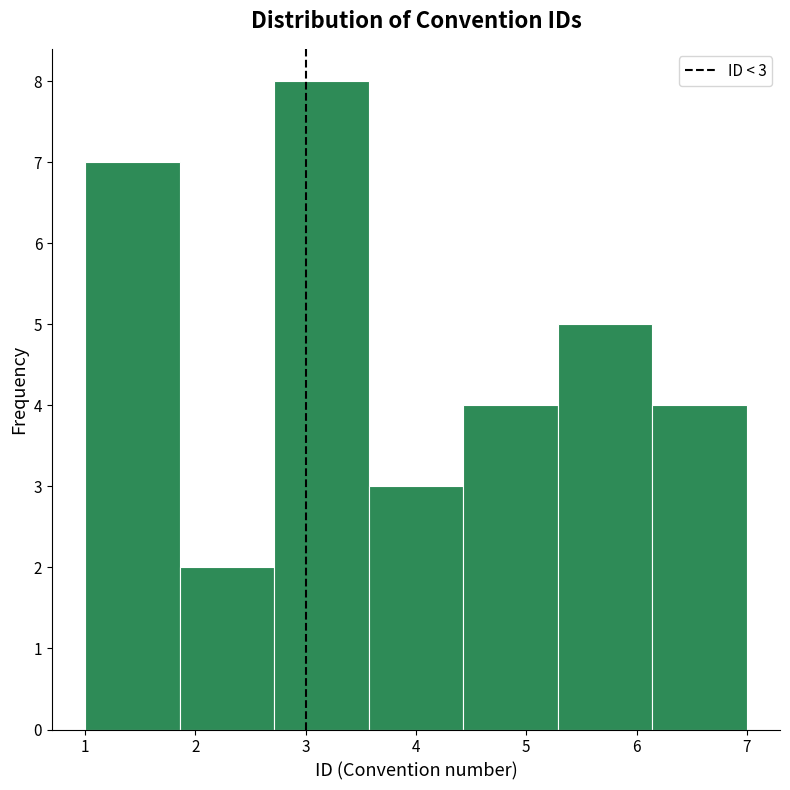

Which range on the x-axis has the tallest bar?

2.7 to 3.6